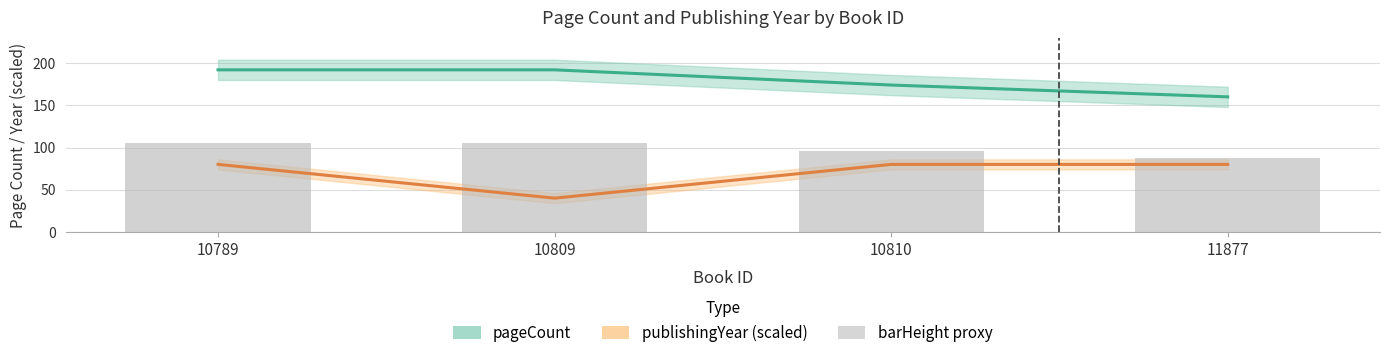

What is the value of the pageCount bar at the 2nd from the left?

192.0